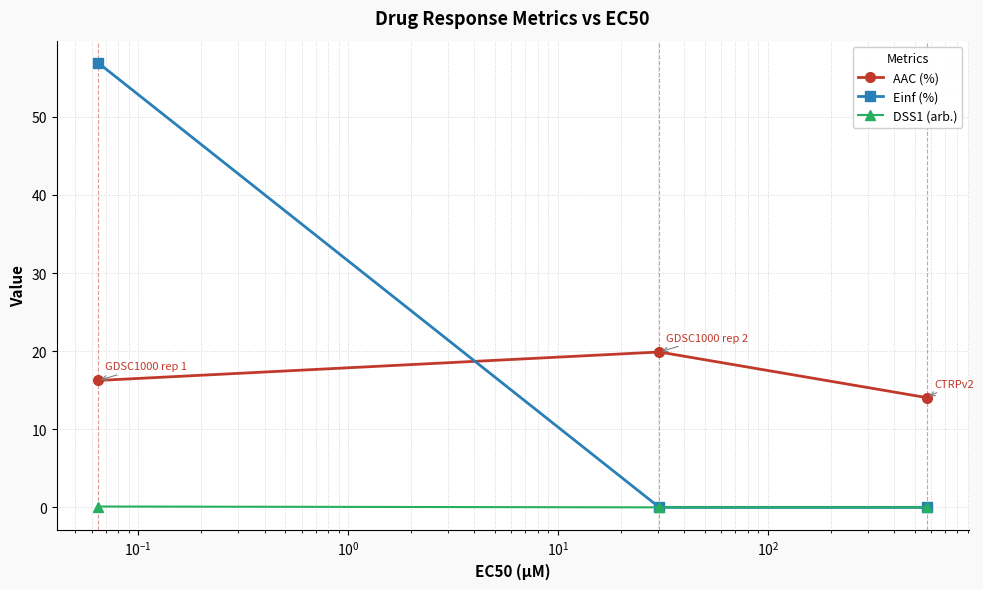

Rank the series by their maximum value, from lowest to highest.

DSS1 (arb.), AAC (%), Einf (%)